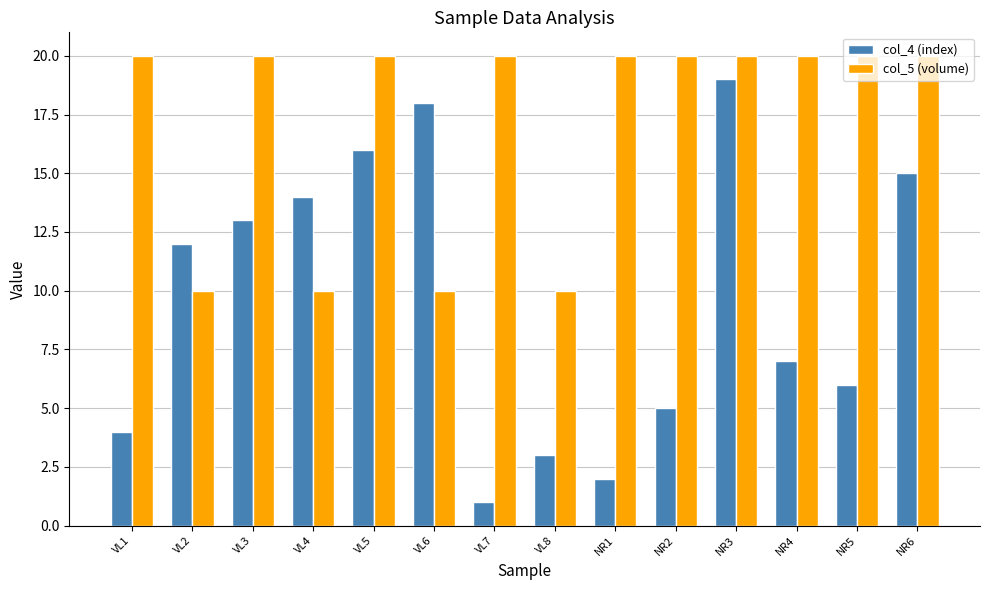

Which category has the lowest value across all series?

VL7